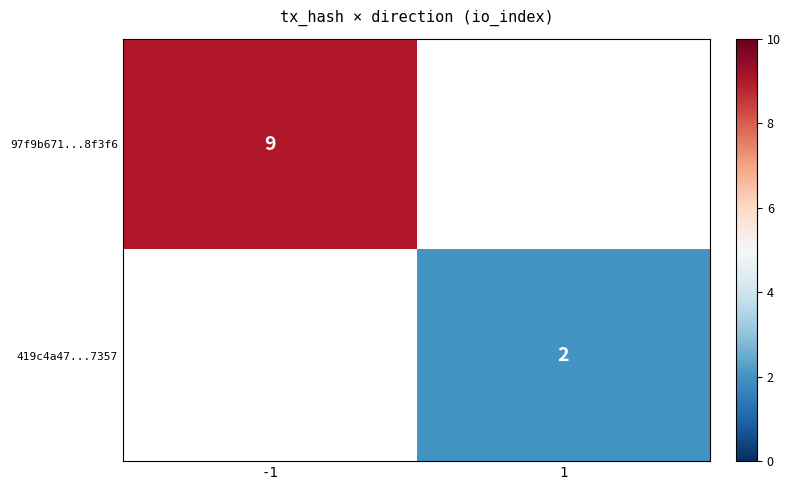

The value of 97f9b671...8f3f6 at -1 is 14. True or false?

False